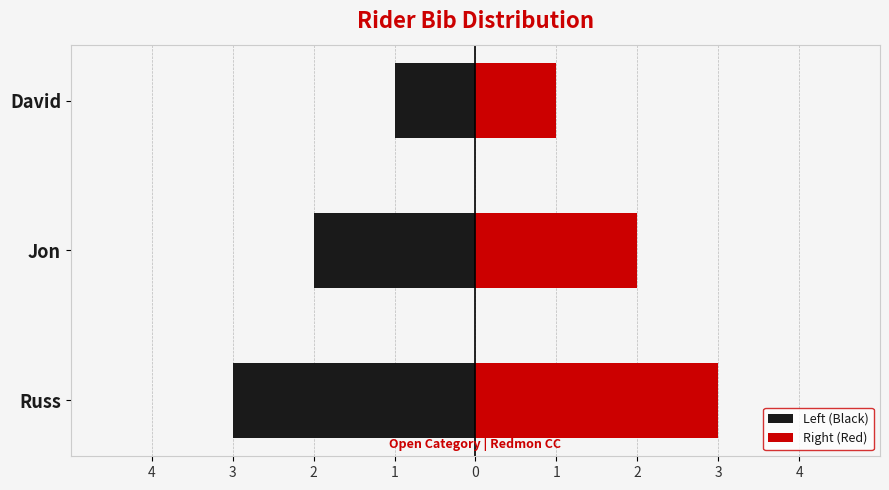

How many data points in Right (Red) are above 2?

1